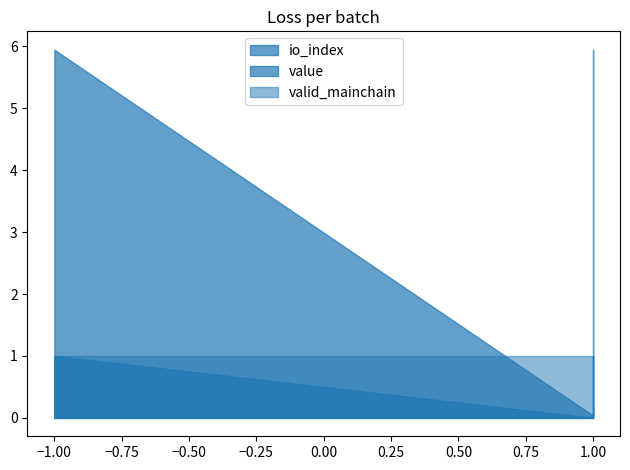

What is the greatest value displayed?

5.9